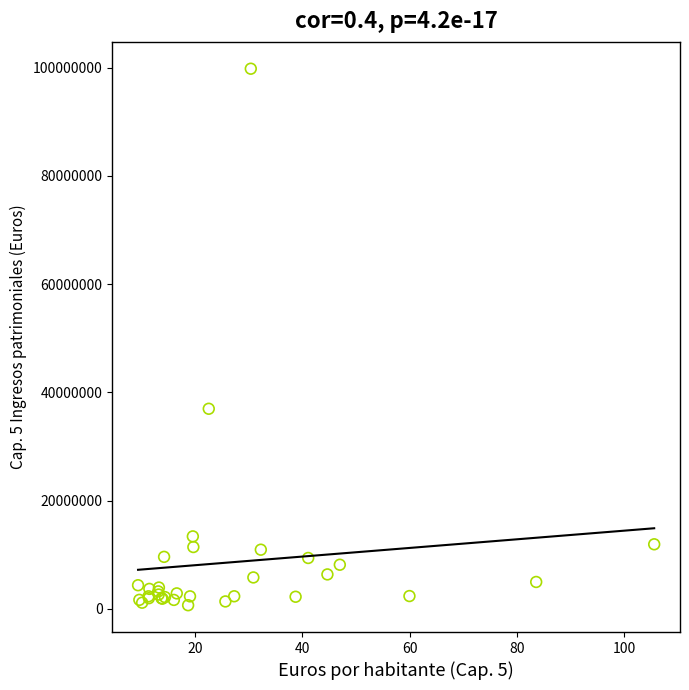

What Y value in the scatter plot is closest to 50250978?

36981193.3